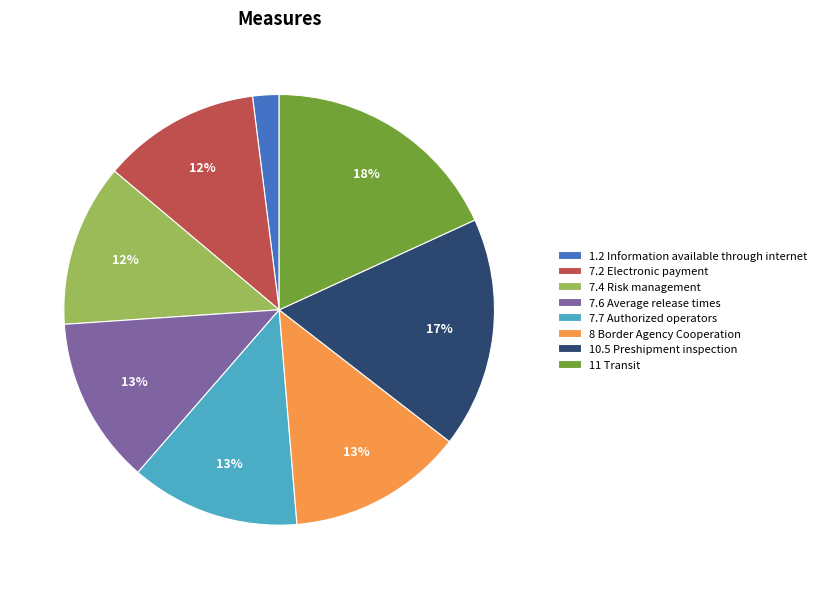

How many segments does this pie chart have?

8